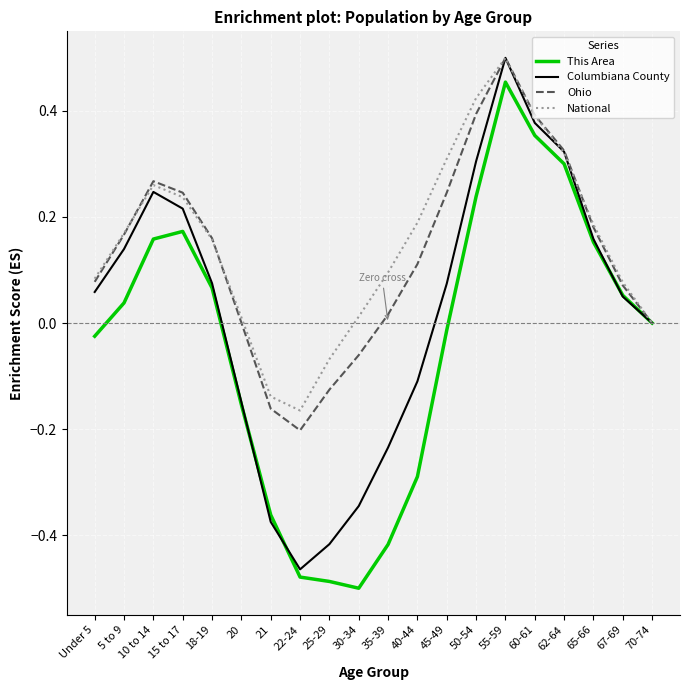

The value of Columbiana County at 5 to 9 is 0.1. True or false?

True